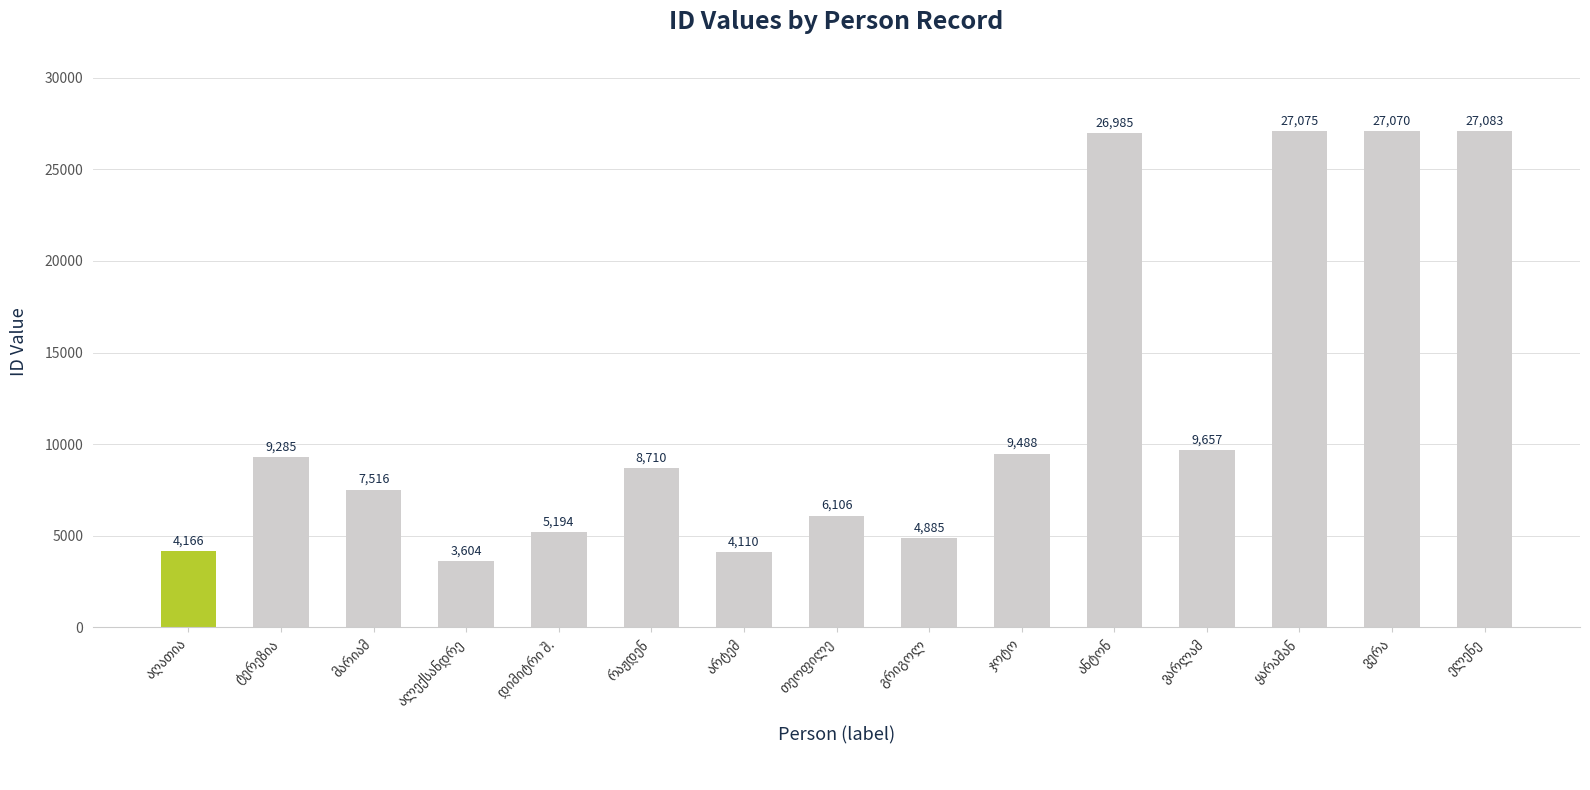

What is the smallest value displayed?

3604